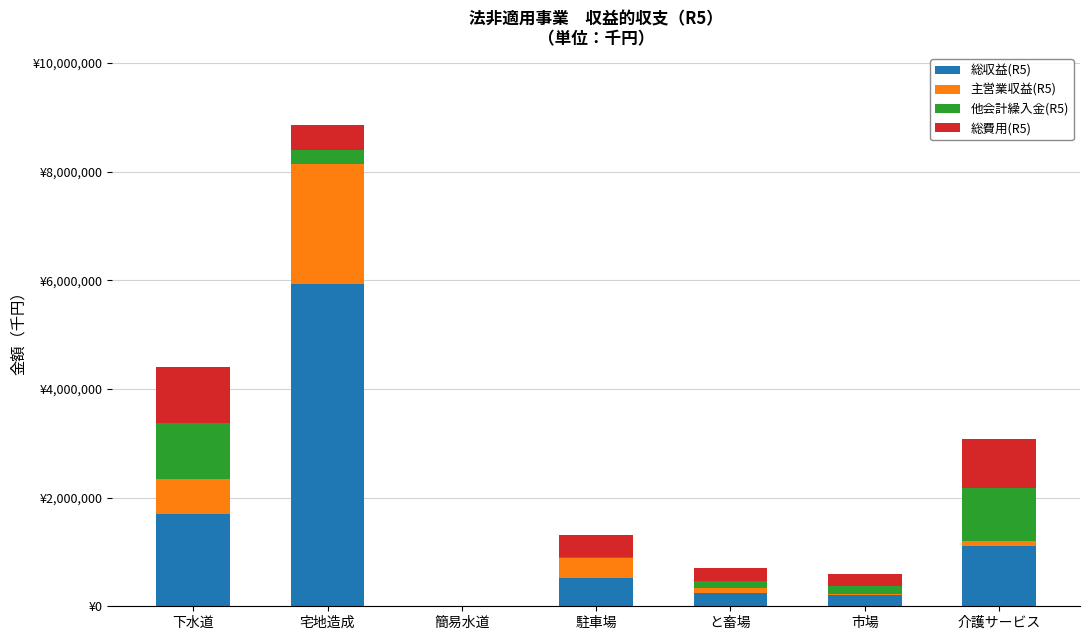

Are the bars grouped side by side (vs. stacked)?

No